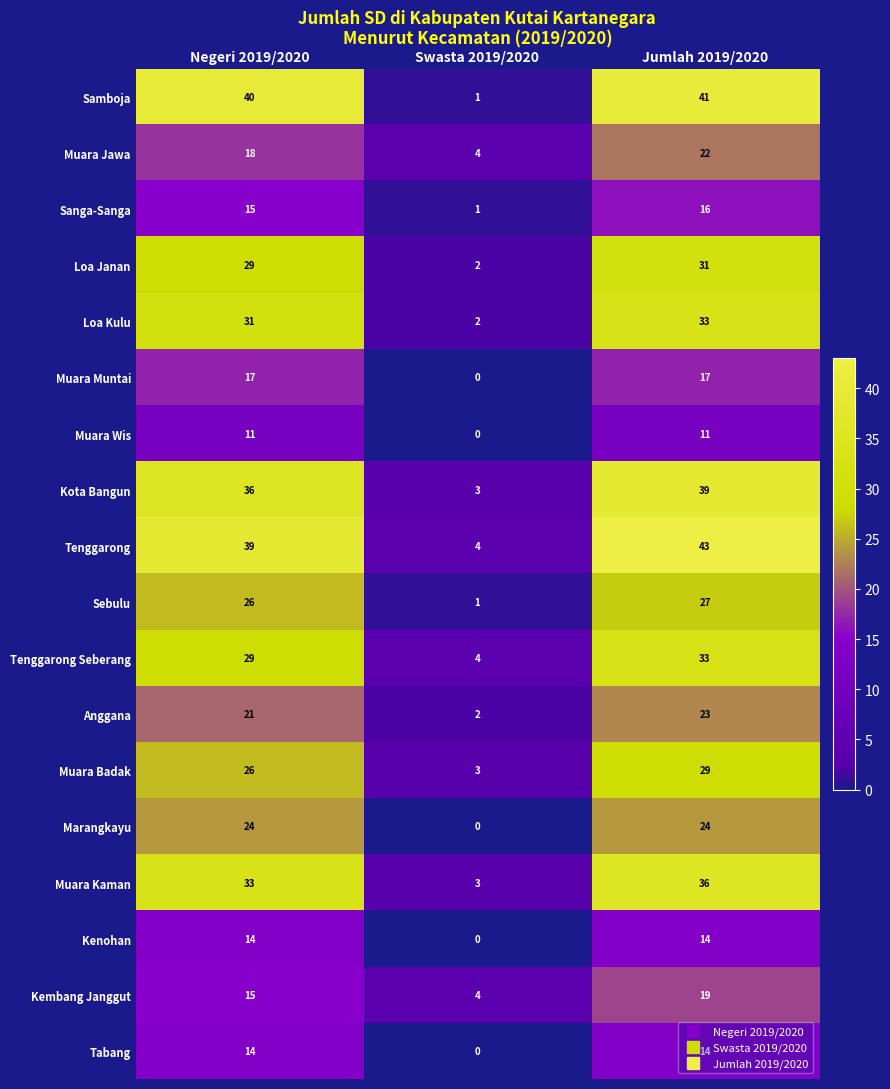

At how many categories does at least one series exceed 17?

2